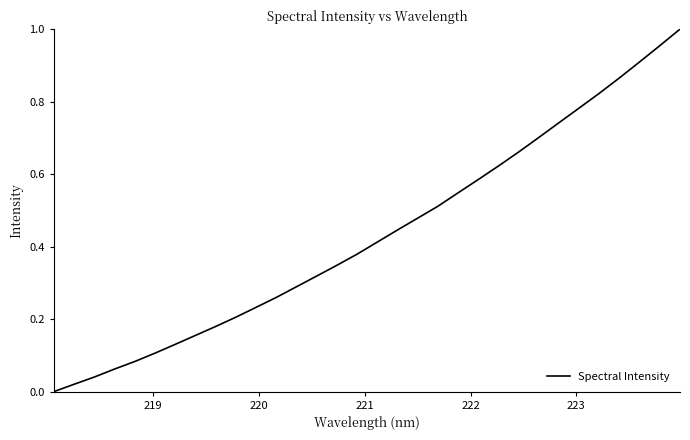

Is this an area chart (filled region under the line)?

No